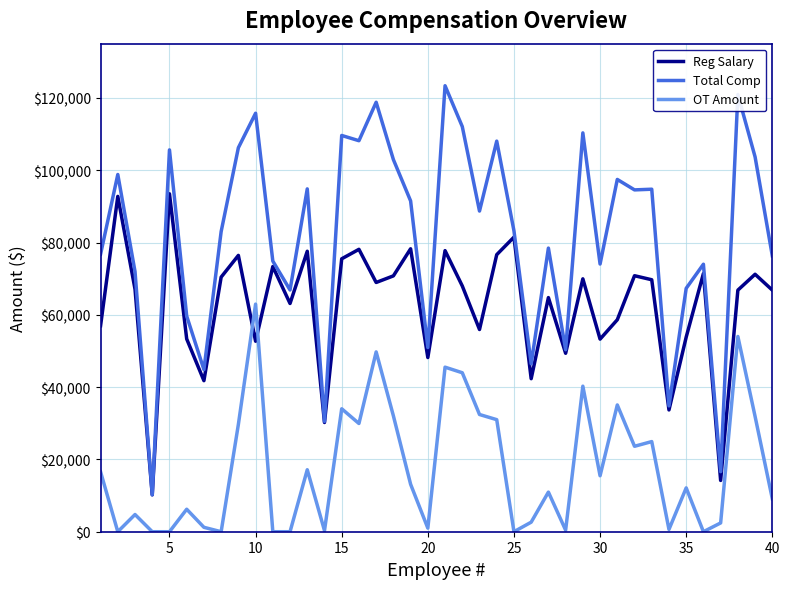

Does the chart display data point markers on the line(s)?

No